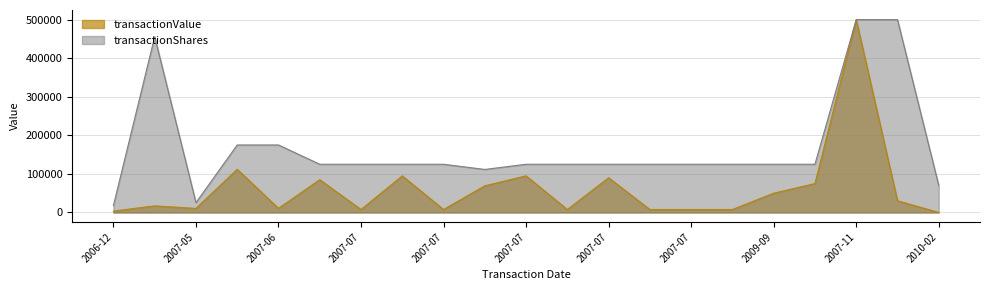

At which label is transactionValue closest to 250224?

2007-06-28